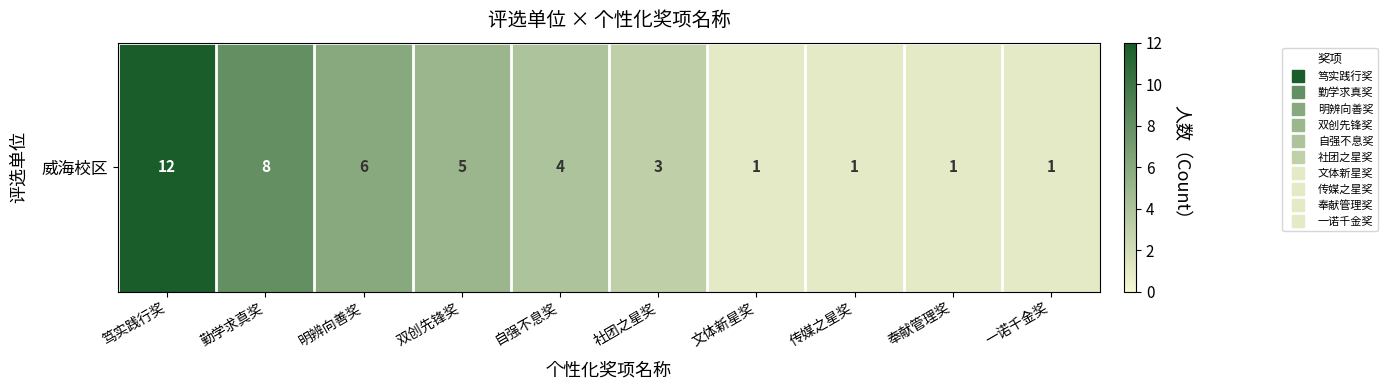

At which category does the chart reach its peak across all series?

笃实践行奖